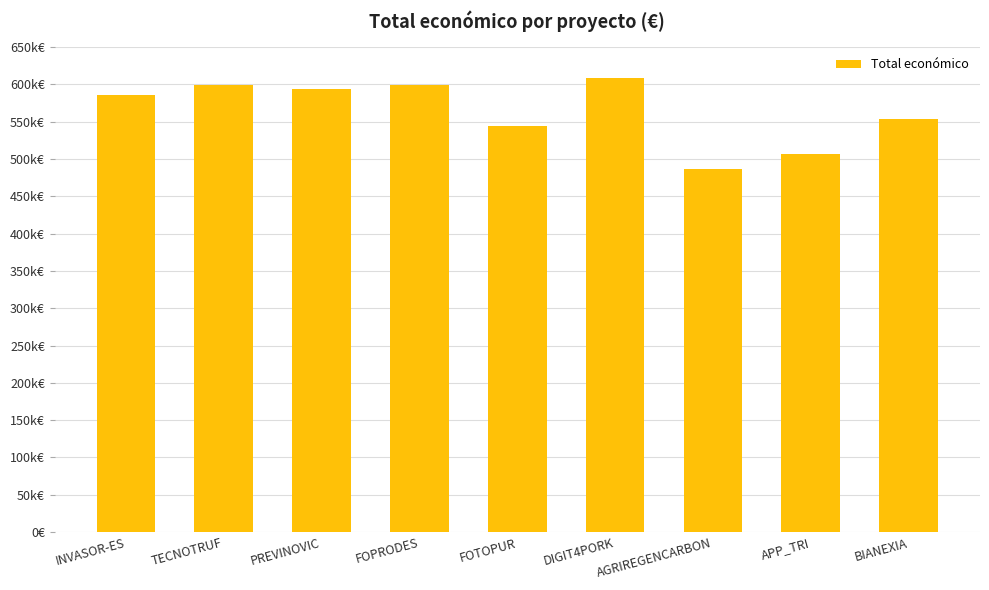

What is the change in value from FOPRODES to DIGIT4PORK?

+9995